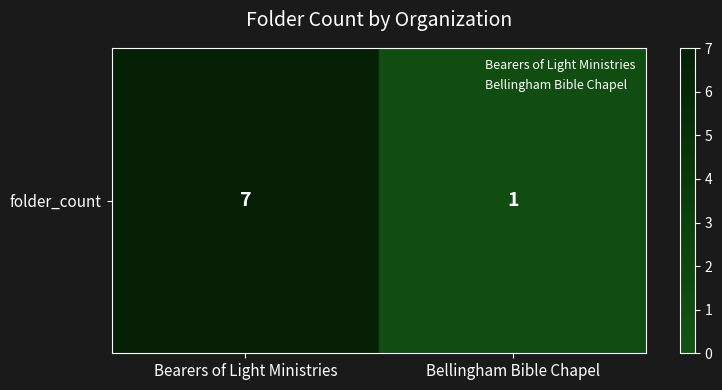

What is the change in value from Bearers of Light Ministries to Bellingham Bible Chapel?

-6